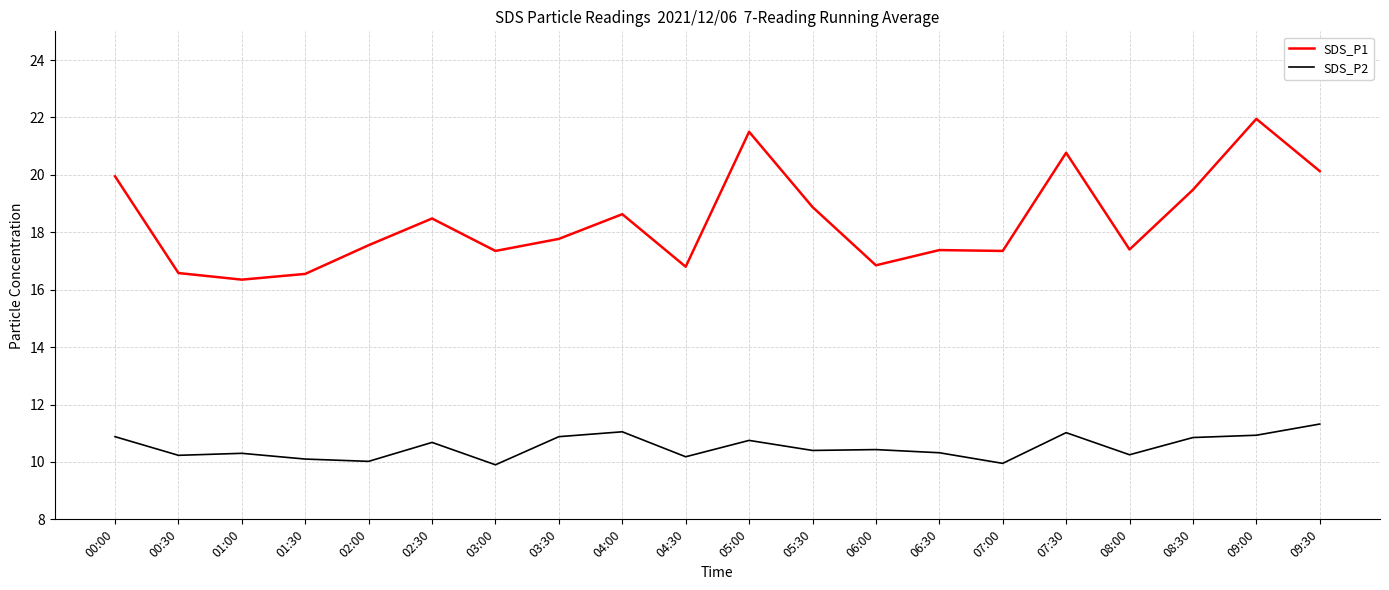

The value of SDS_P1 at 06:30 is 17.4. True or false?

True